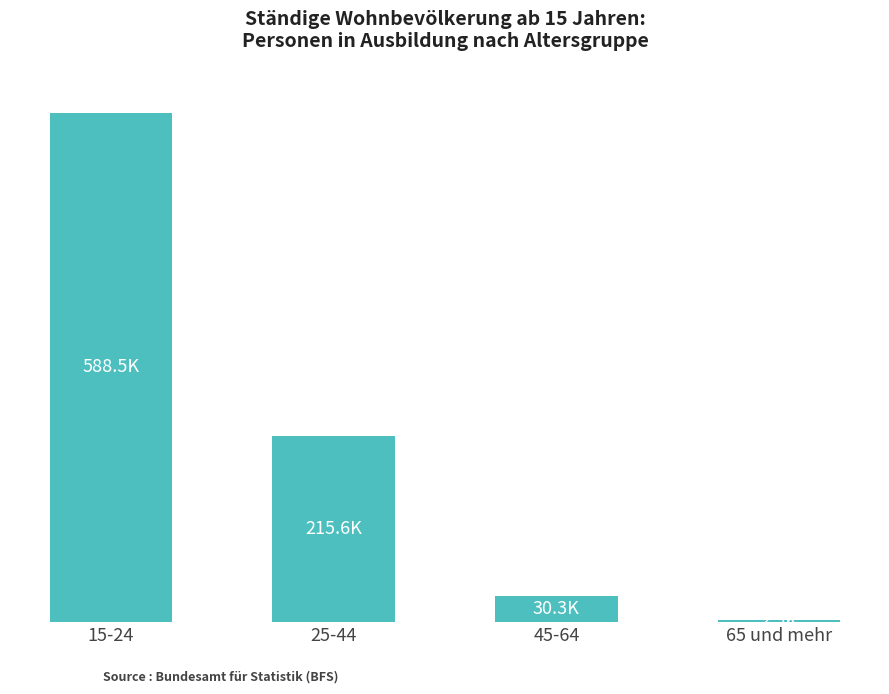

What is the sum of all values?

836787.7